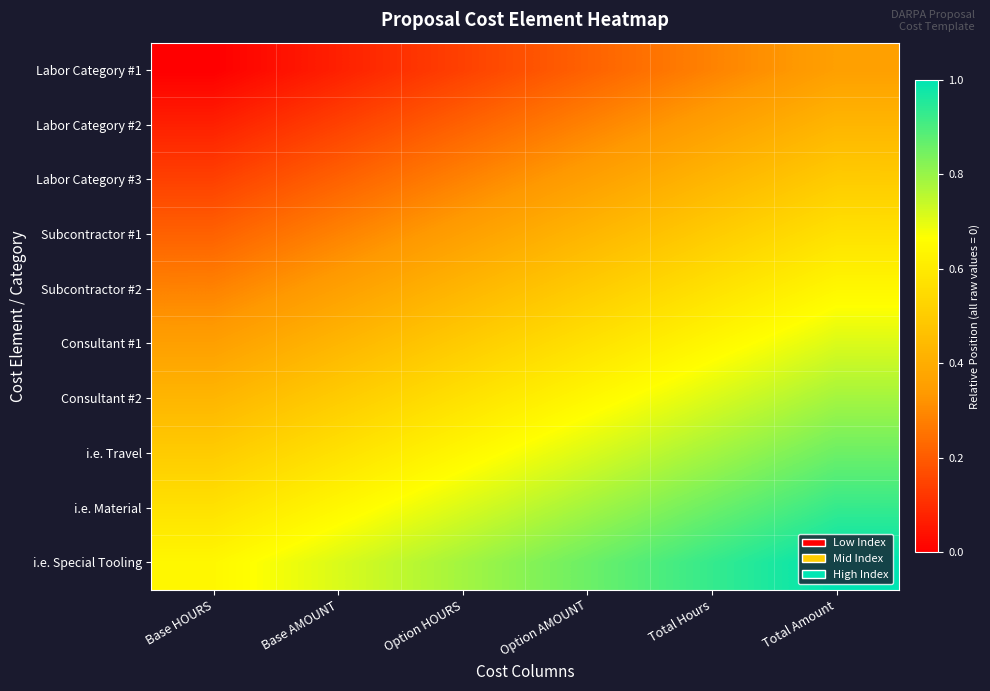

Reading right to left, list all the values displayed in this chart.

Labor Category #1: Total Amount=0.4	Total Hours=0.3	Option AMOUNT=0.2	Option HOURS=0.1	Base AMOUNT=0.1	Base HOURS=0.0
Labor Category #2: Total Amount=0.4	Total Hours=0.4	Option AMOUNT=0.3	Option HOURS=0.2	Base AMOUNT=0.1	Base HOURS=0.1
Labor Category #3: Total Amount=0.5	Total Hours=0.4	Option AMOUNT=0.4	Option HOURS=0.3	Base AMOUNT=0.2	Base HOURS=0.1
Subcontractor #1: Total Amount=0.6	Total Hours=0.5	Option AMOUNT=0.4	Option HOURS=0.4	Base AMOUNT=0.3	Base HOURS=0.2
Subcontractor #2: Total Amount=0.6	Total Hours=0.6	Option AMOUNT=0.5	Option HOURS=0.4	Base AMOUNT=0.4	Base HOURS=0.3
Consultant #1: Total Amount=0.7	Total Hours=0.6	Option AMOUNT=0.6	Option HOURS=0.5	Base AMOUNT=0.4	Base HOURS=0.4
Consultant #2: Total Amount=0.8	Total Hours=0.7	Option AMOUNT=0.6	Option HOURS=0.6	Base AMOUNT=0.5	Base HOURS=0.4
i.e. Travel: Total Amount=0.9	Total Hours=0.8	Option AMOUNT=0.7	Option HOURS=0.6	Base AMOUNT=0.6	Base HOURS=0.5
i.e. Material: Total Amount=0.9	Total Hours=0.9	Option AMOUNT=0.8	Option HOURS=0.7	Base AMOUNT=0.6	Base HOURS=0.6
i.e. Special Tooling: Total Amount=1.0	Total Hours=0.9	Option AMOUNT=0.9	Option HOURS=0.8	Base AMOUNT=0.7	Base HOURS=0.6